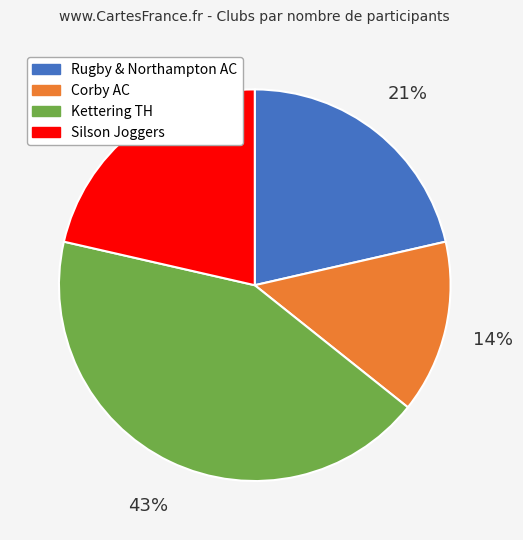

To the nearest percent, what percentage of the pie is Silson Joggers?

21%